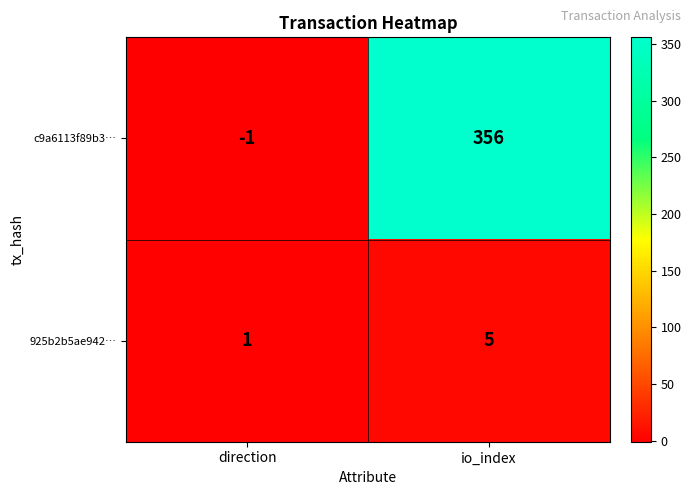

Which series has the widest spread of values?

c9a6113f89b3…